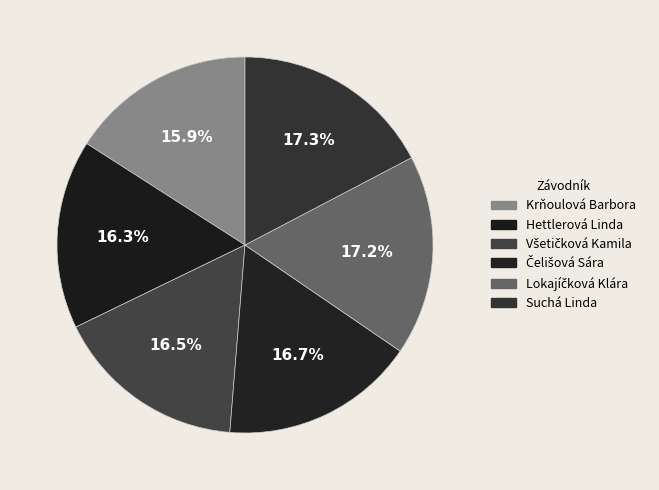

What percentage is the Krňoulová Barbora slice, to the nearest percent?

16%